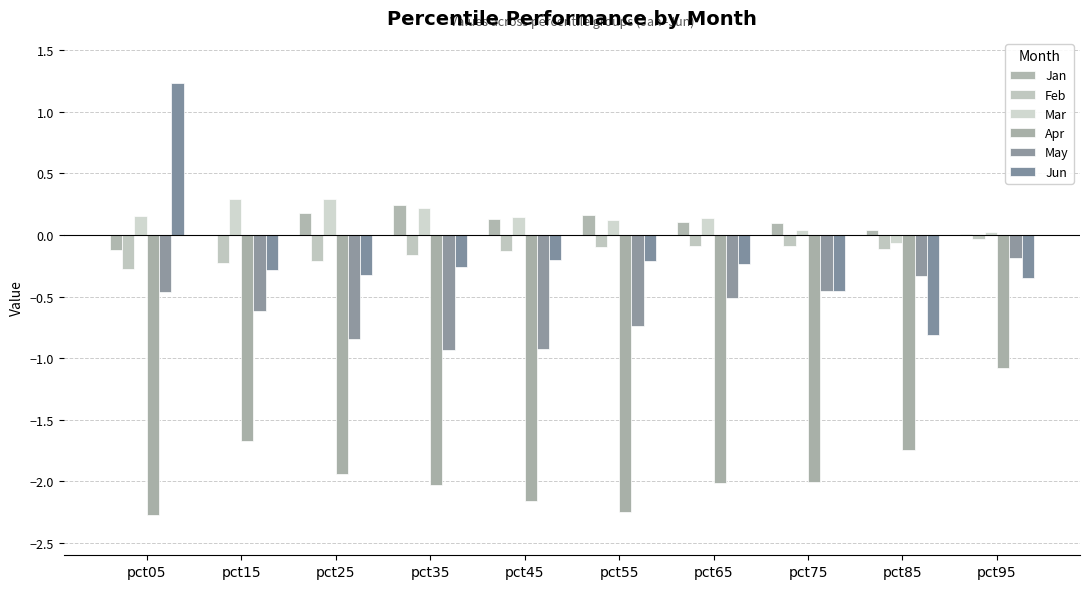

How many data points does each series have?

10